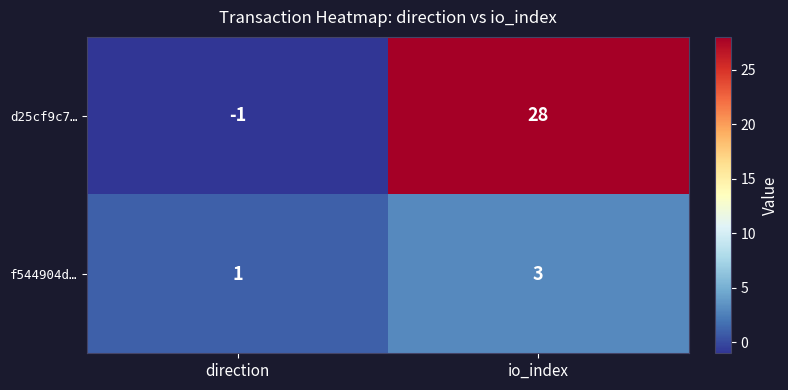

Is it true that d25cf9c7… equals 28 at io_index?

True